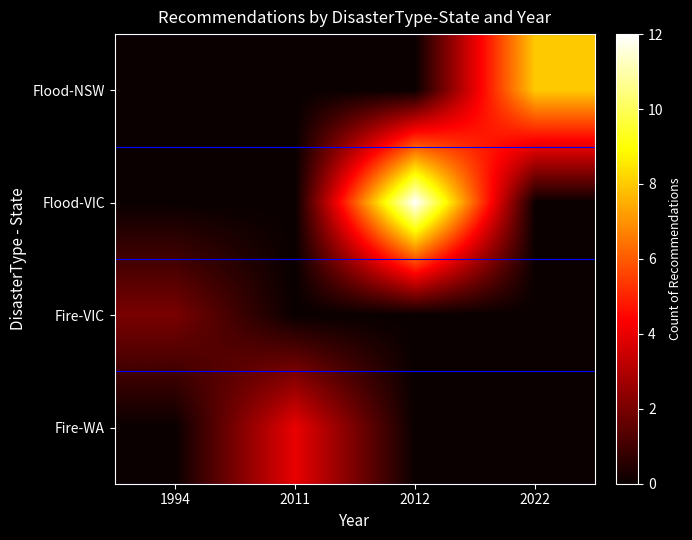

What is the difference between the highest and lowest values at 2011?

4